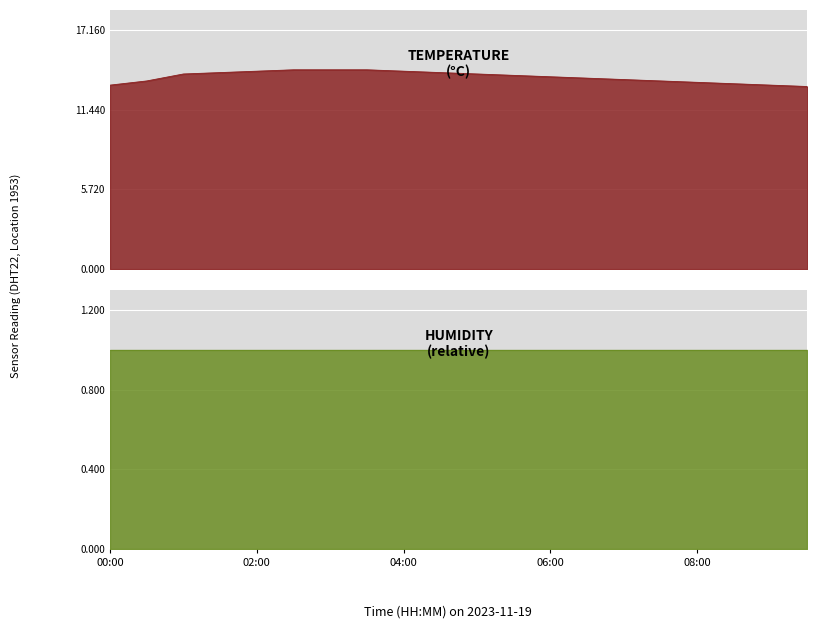

What value does the data have at 09:00?

13.2